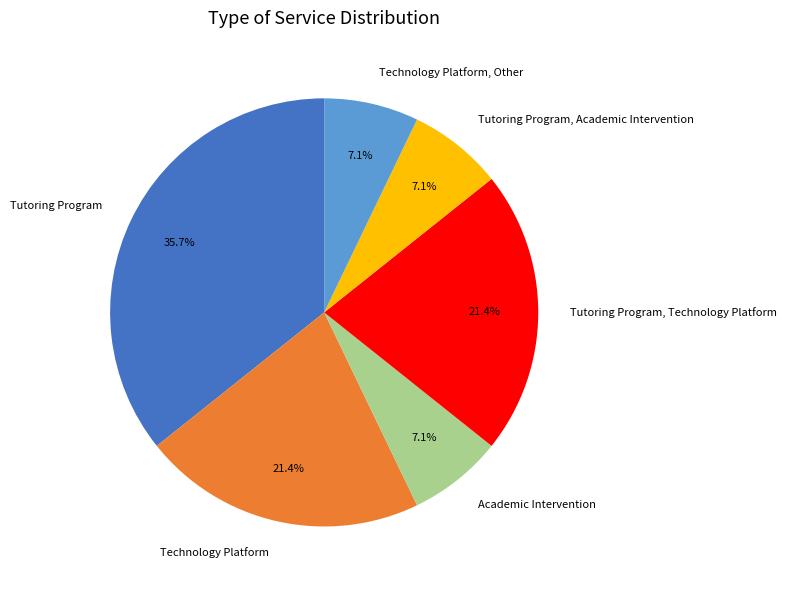

To the nearest percent, what portion does Academic Intervention represent?

7%